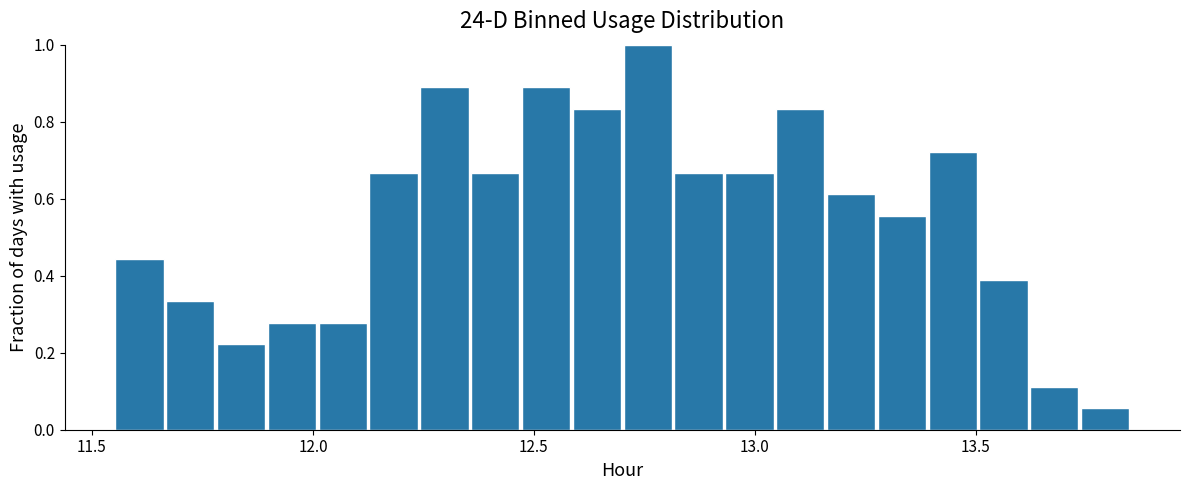

Around what value on the x-axis is the tallest bar? Give the approximate position of its centre, as read against the axis.

12.75